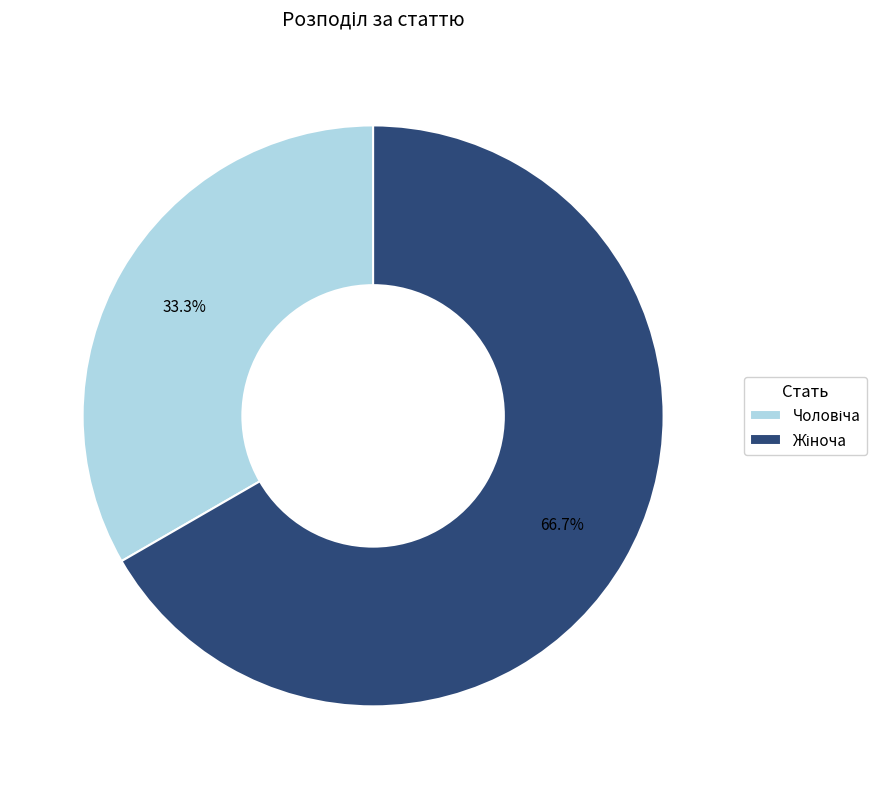

Is there a majority slice in this chart?

Yes